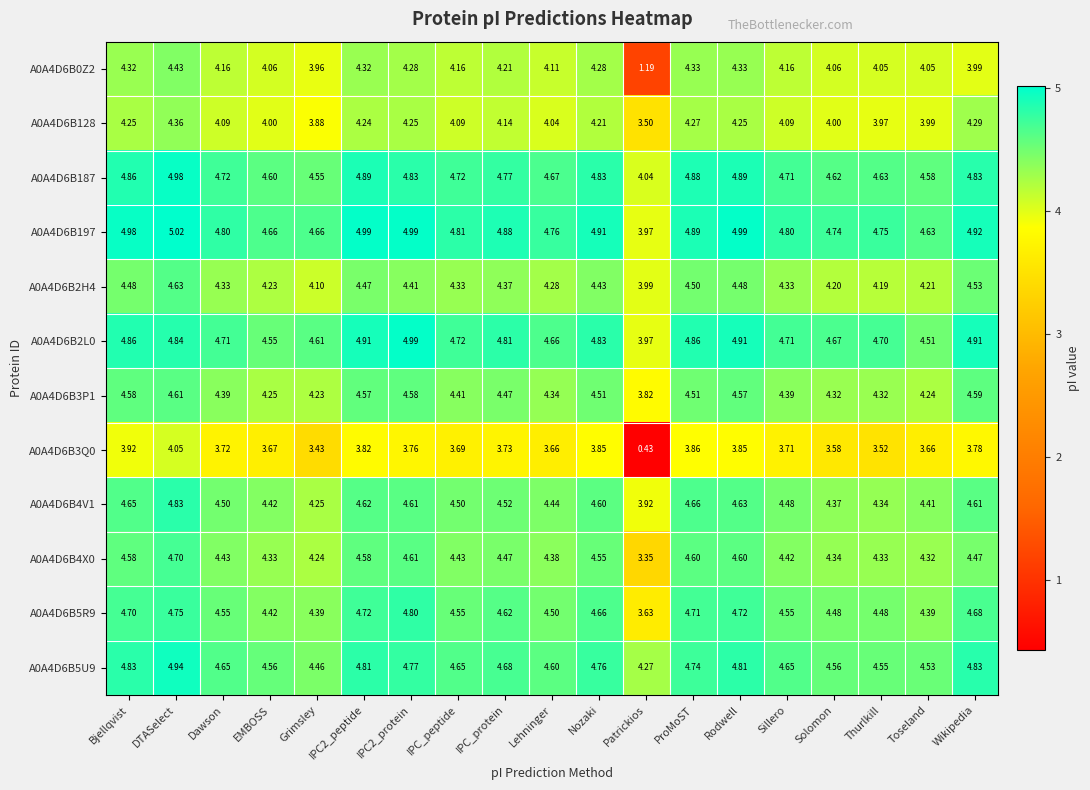

Which series has the largest total across all categories?

A0A4D6B197